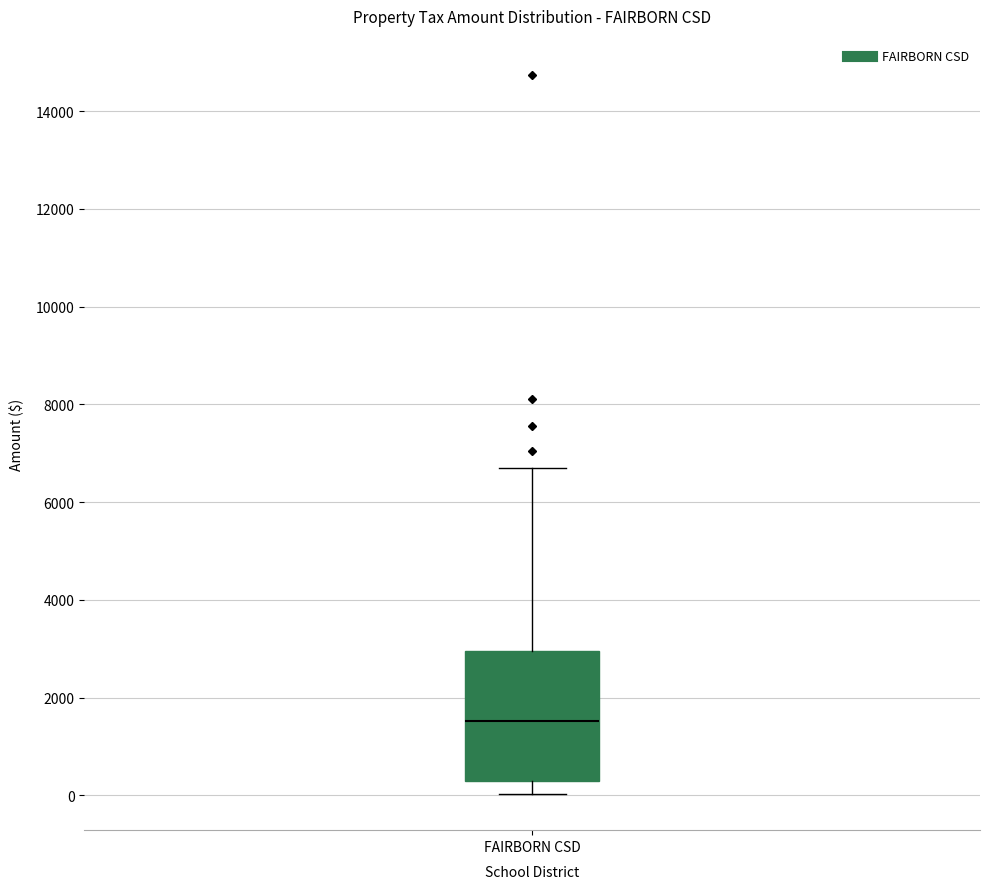

Read this box plot against the y-axis: the position of the median line, the range covered by the box, and the ends of both whiskers. The values are not printed on the chart, so give them approximately, as read against the axis.

median 1600, box 200 to 3000, whiskers 0 to 6800